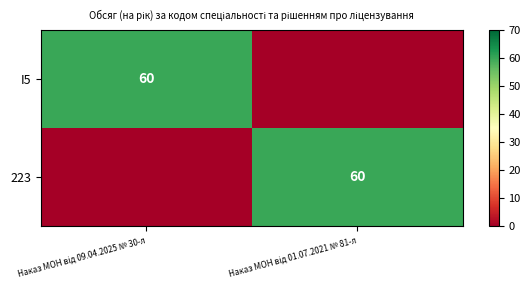

What is the total value across all series at Наказ МОН від 09.04.2025 № 30-л?

60